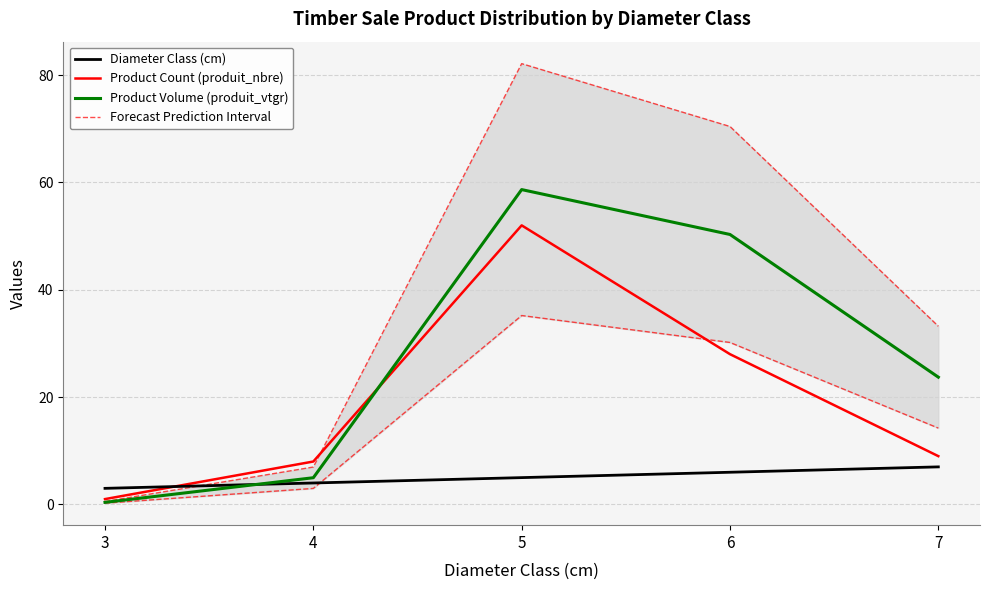

True or false: Diameter Class (cm) and Product Count (produit_nbre) cross at least once.

True